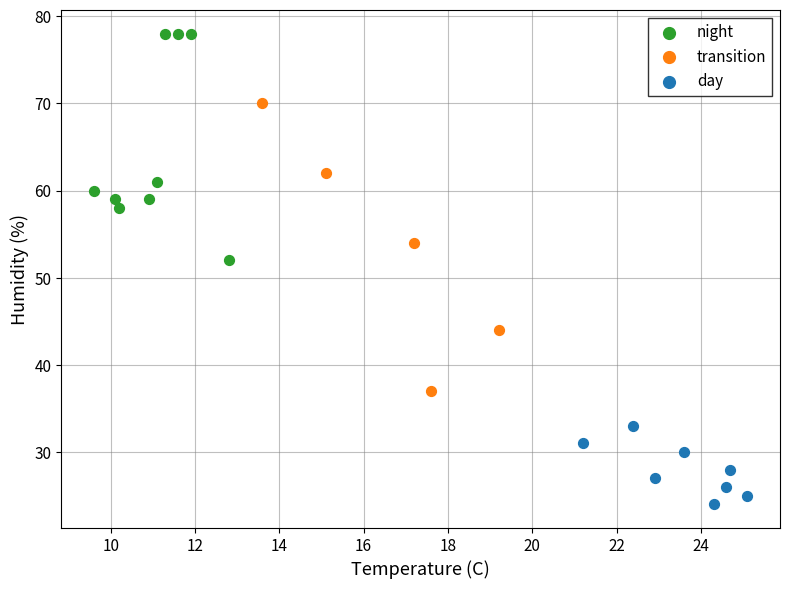

What are all the series names shown in the legend?

night, transition, day